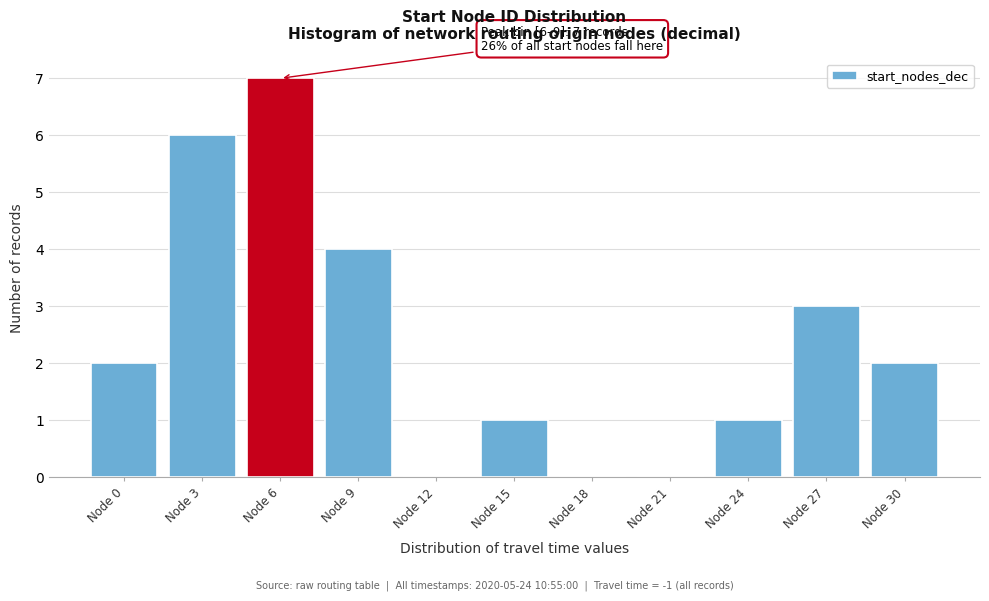

Reading left to right, transcribe all the data shown in this chart.

Node 0=2	Node 3=6	Node 6=7	Node 9=4	Node 12=0	Node 15=1	Node 18=0	Node 21=0	Node 24=1	Node 27=3	Node 30=2